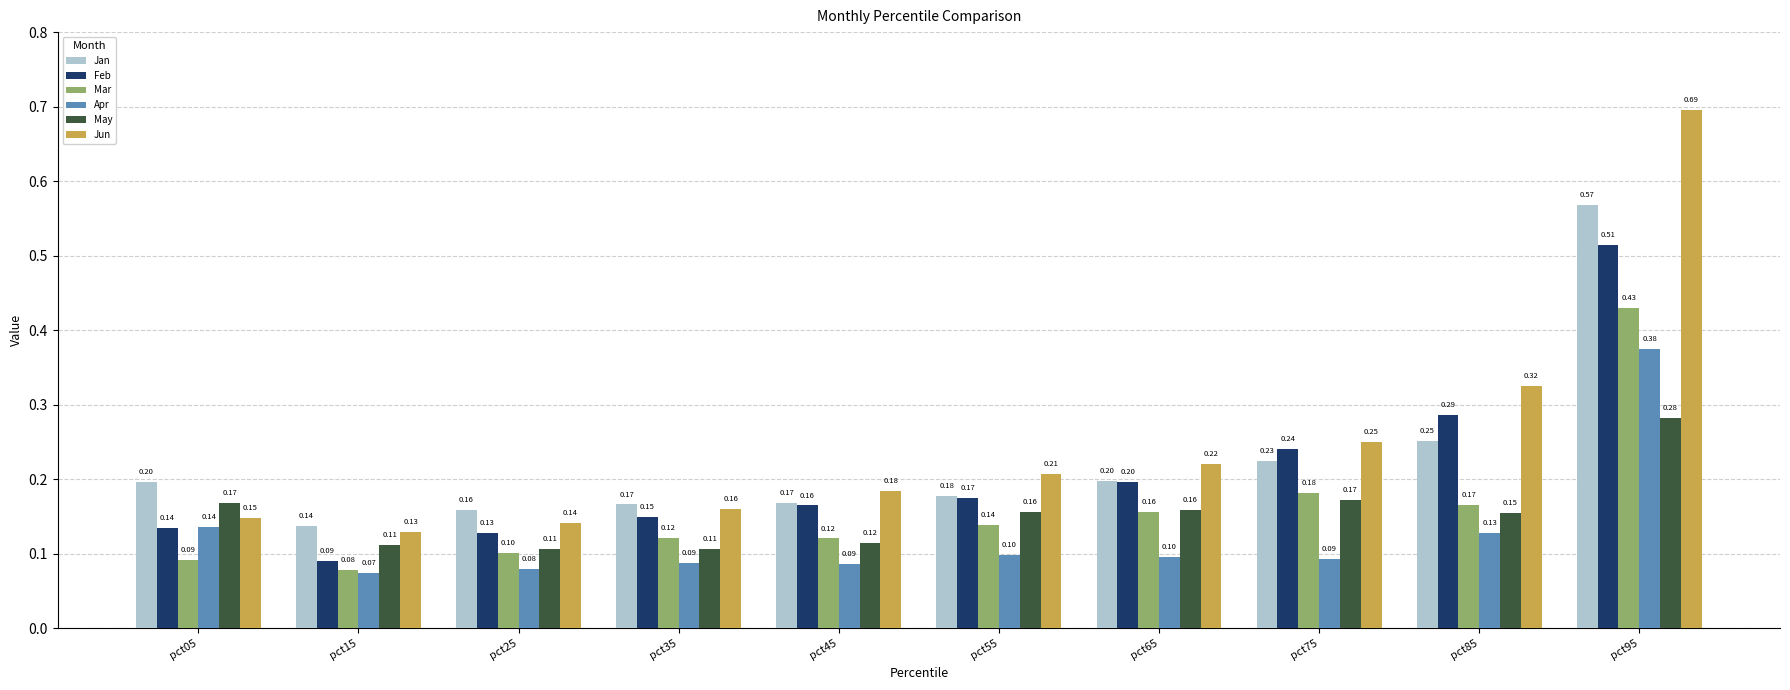

Where is Jun nearest to the value 0?

pct15